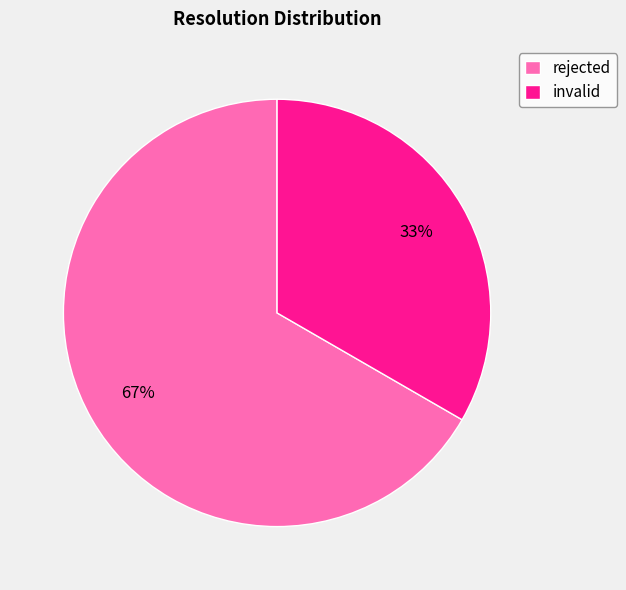

Is the sum of invalid and rejected greater than half?

Yes